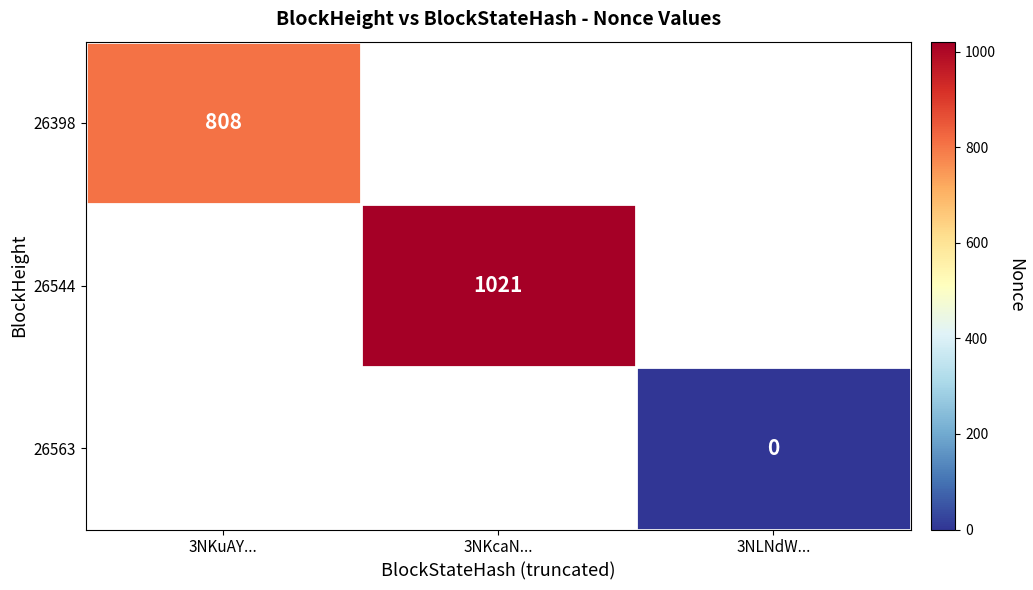

Is it true that 26398 equals 808 at 3NKuAY...?

True